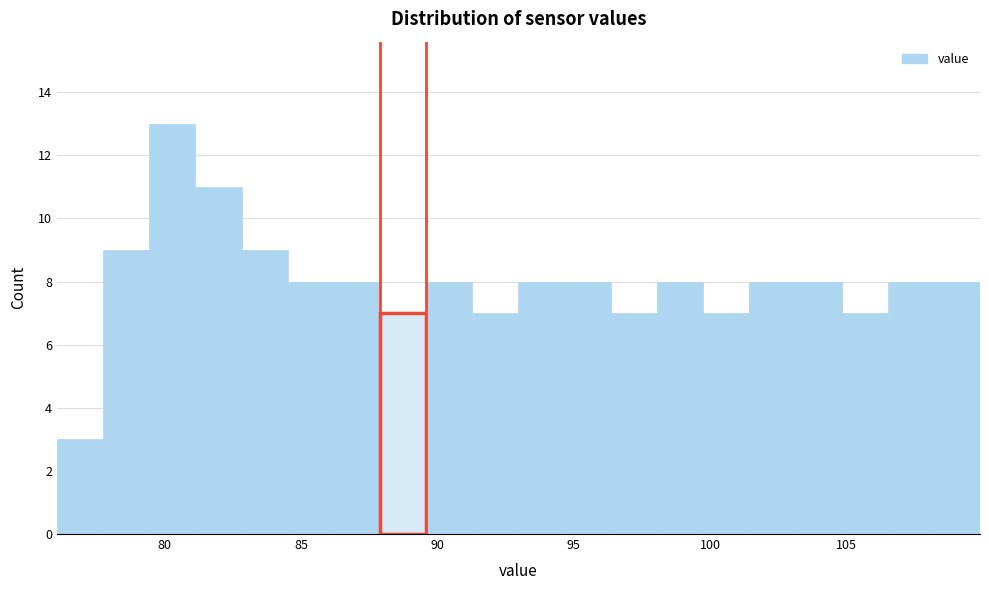

Read against the x-axis, roughly where is the centre of the tallest bar?

80.5